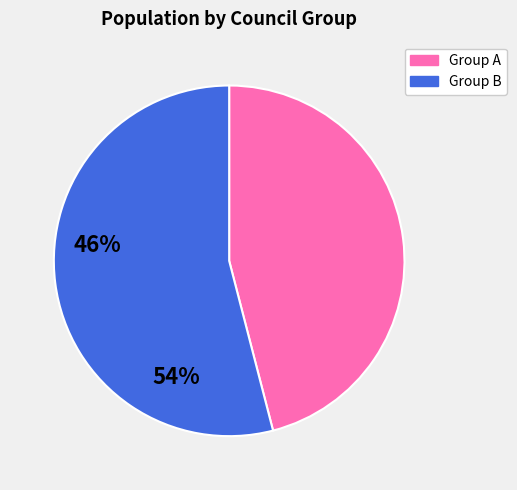

How many slices are in this pie chart?

2